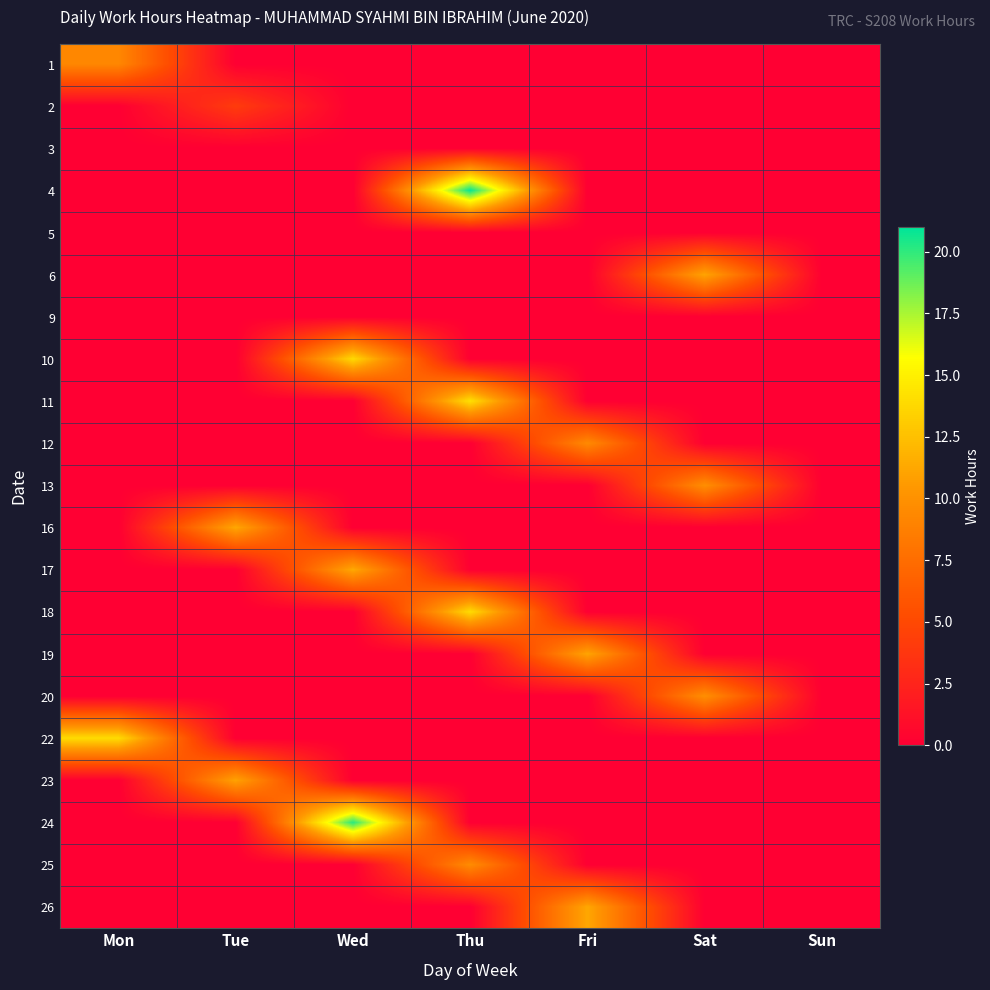

Between Tue and Sat, which series saw the biggest shift?

16